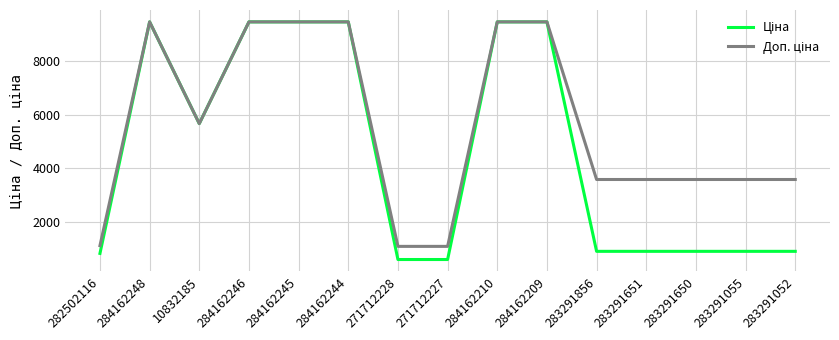

What is the smallest value displayed?

589.9